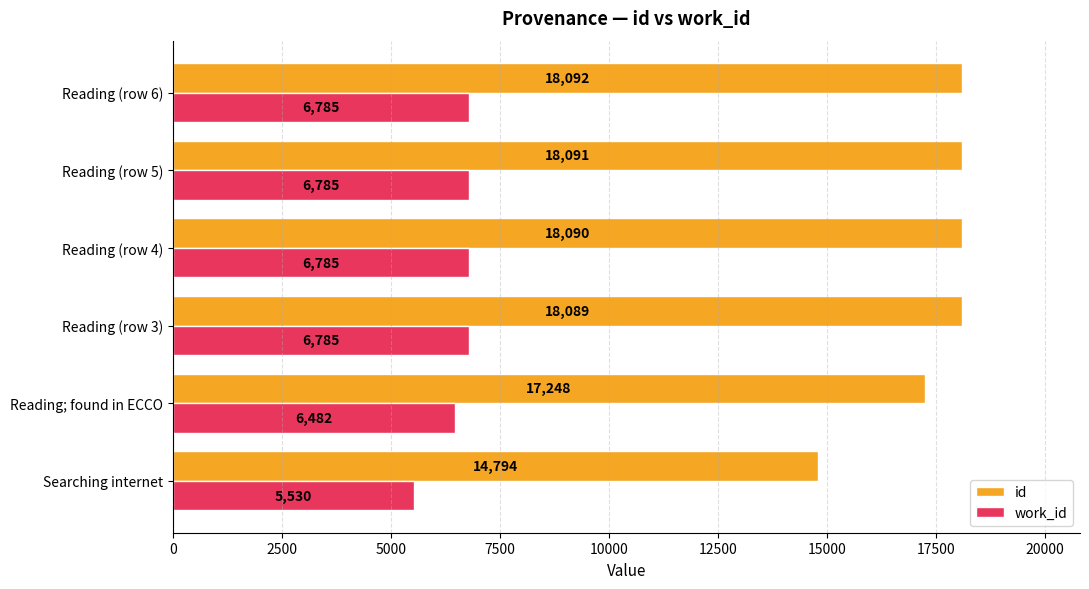

The work_id series shows 5530 at Searching internet. True or false?

True